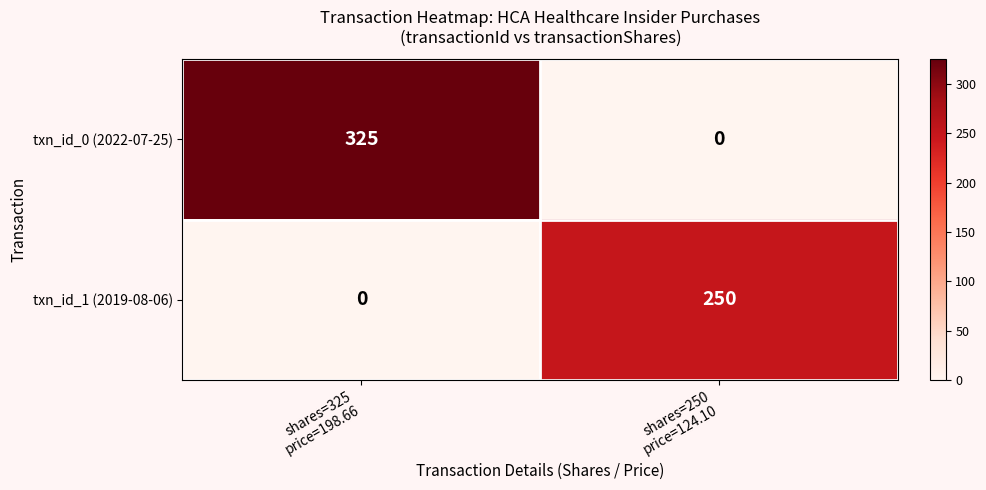

What is the difference between the maximum and minimum values in the txn_id_1 (2019-08-06) series?

250